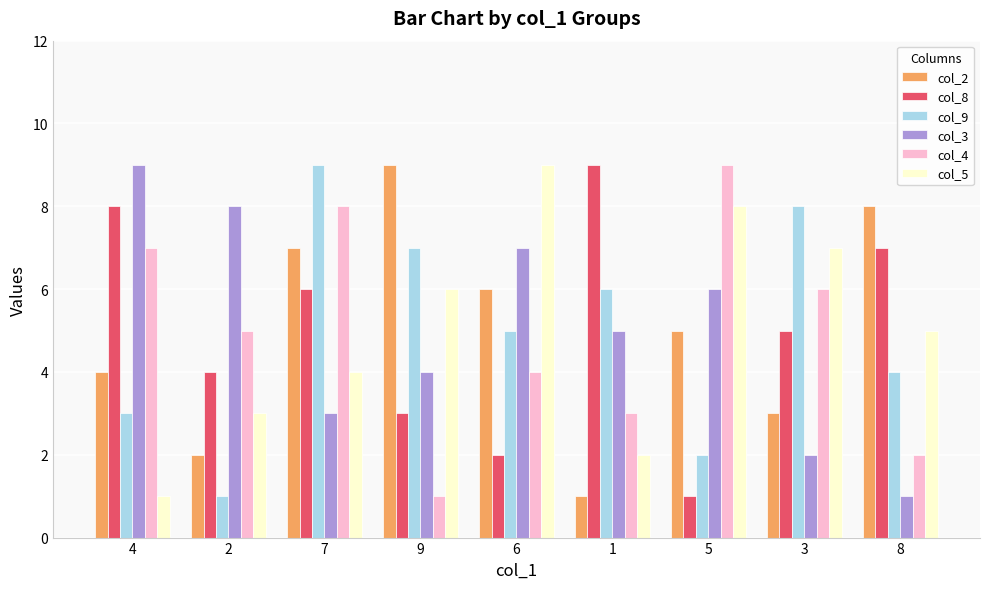

How many series are shown in this chart?

6